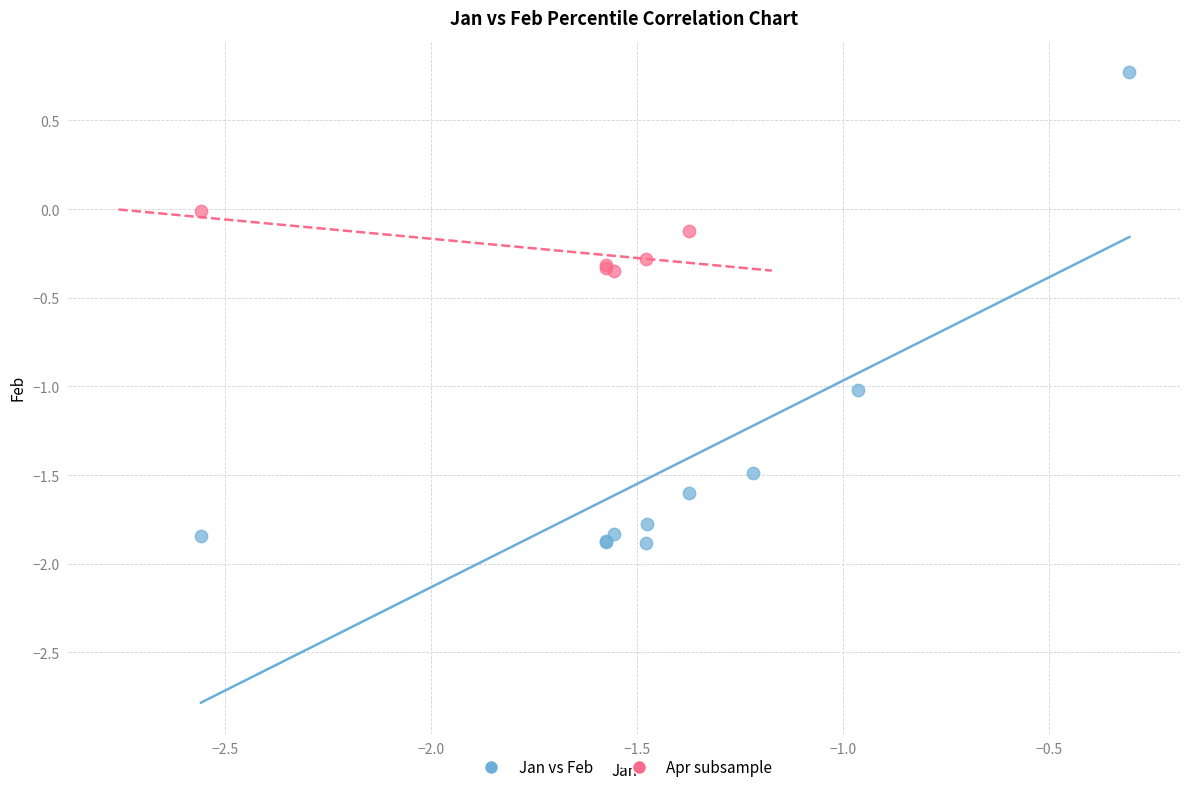

Which series has the widest spread of Y values?

Jan vs Feb